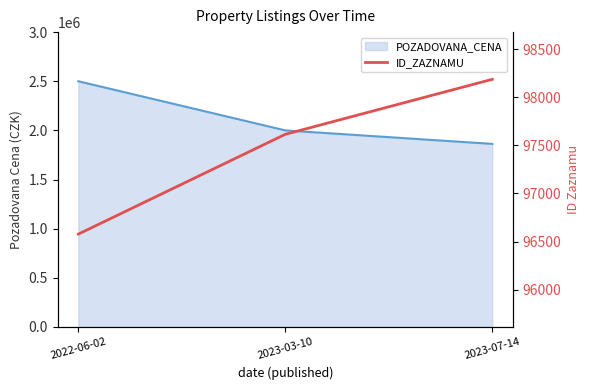

What is the value of the 3rd point from the left?

98187